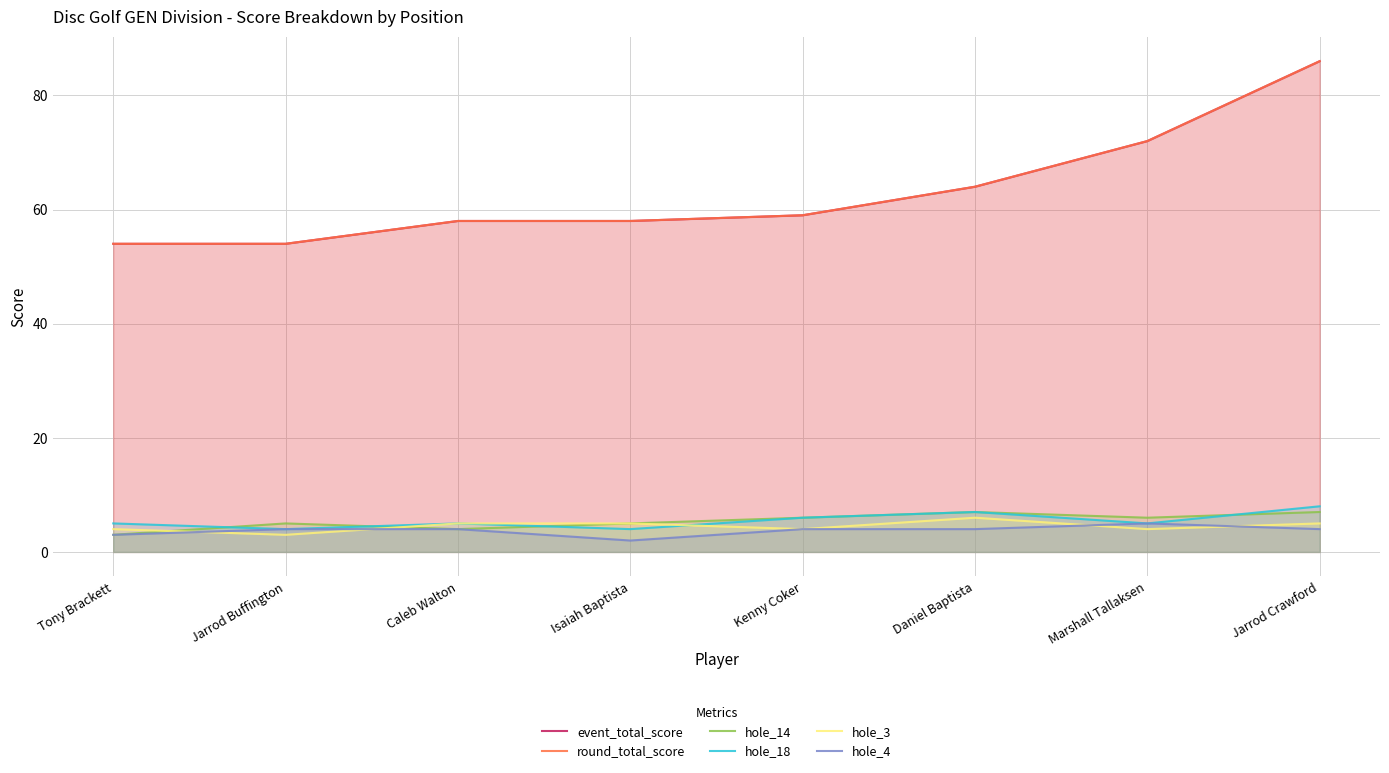

Where is hole_4 nearest to the value 3?

Tony Brackett